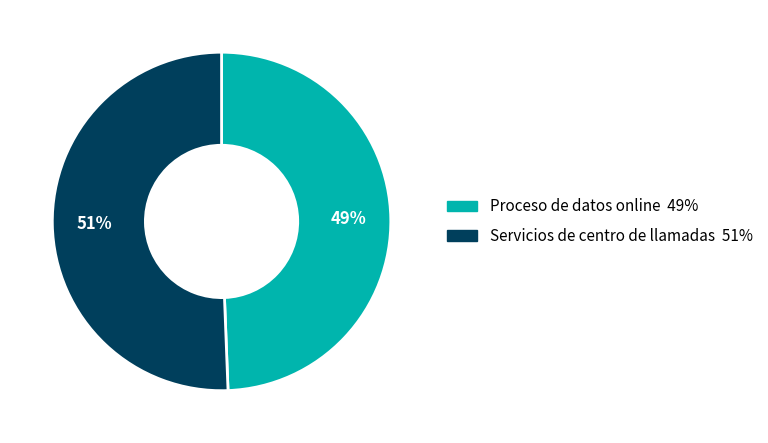

Approximately how many times larger is the value at Proceso de datos online compared to Servicios de centro de llamadas?

1.0